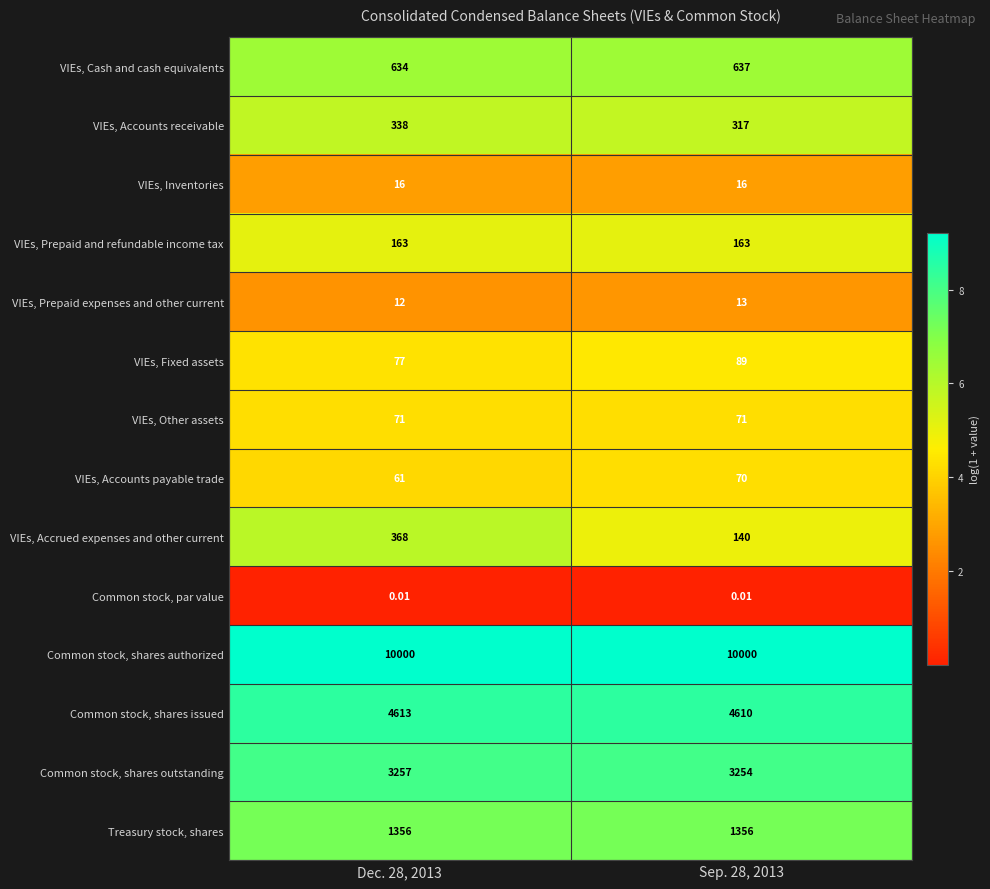

At Sep. 28, 2013, list the series in order from largest to smallest.

Common stock, shares authorized, Common stock, shares issued, Common stock, shares outstanding, Treasury stock, shares, VIEs, Cash and cash equivalents, VIEs, Accounts receivable, VIEs, Prepaid and refundable income tax, VIEs, Accrued expenses and other current, VIEs, Fixed assets, VIEs, Other assets, VIEs, Accounts payable trade, VIEs, Inventories, VIEs, Prepaid expenses and other current, Common stock, par value